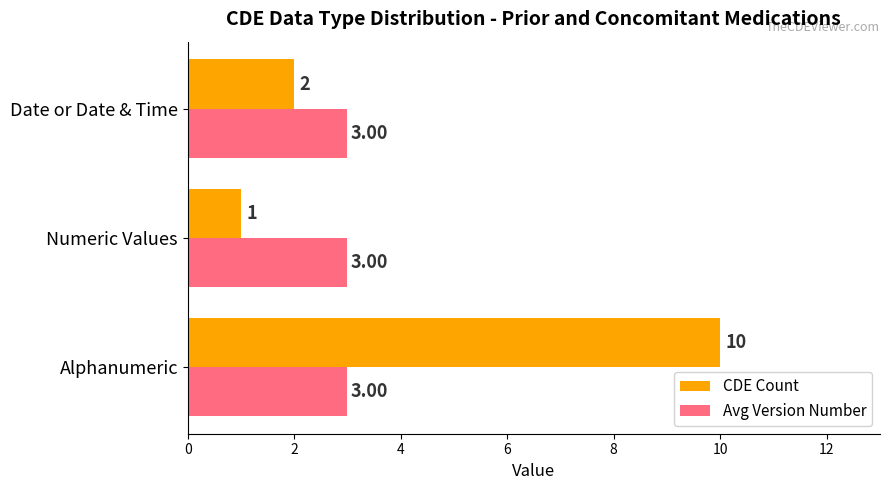

Rank the series by their maximum value, from lowest to highest.

Avg Version Number, CDE Count